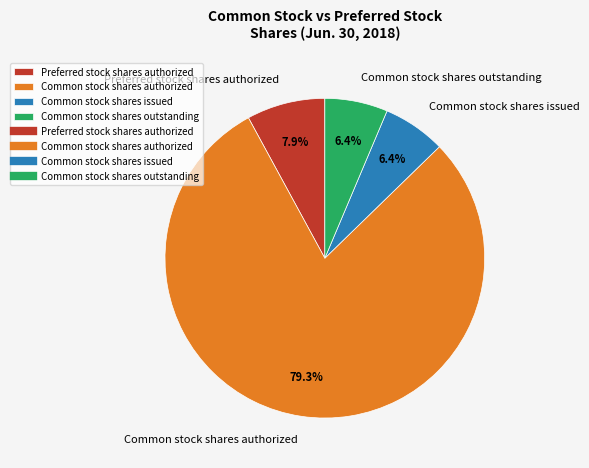

To the nearest percent, what is the average slice percentage?

25%